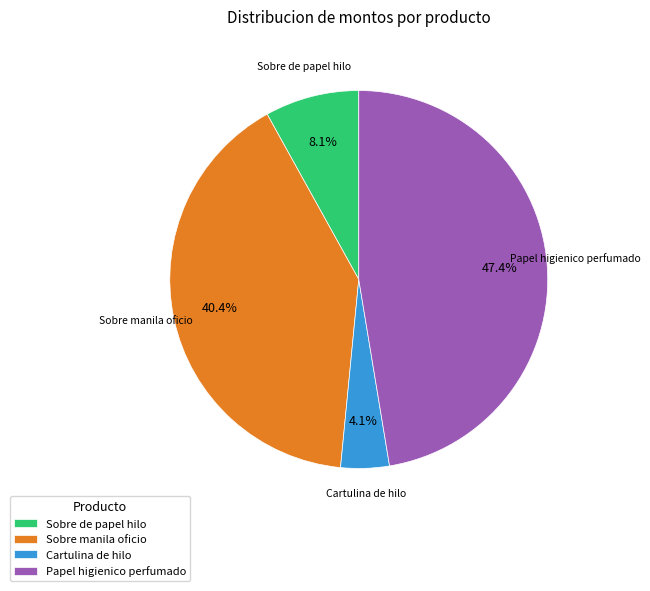

Rank the categories by value from highest to lowest.

Papel higienico perfumado, Sobre manila oficio, Sobre de papel hilo, Cartulina de hilo